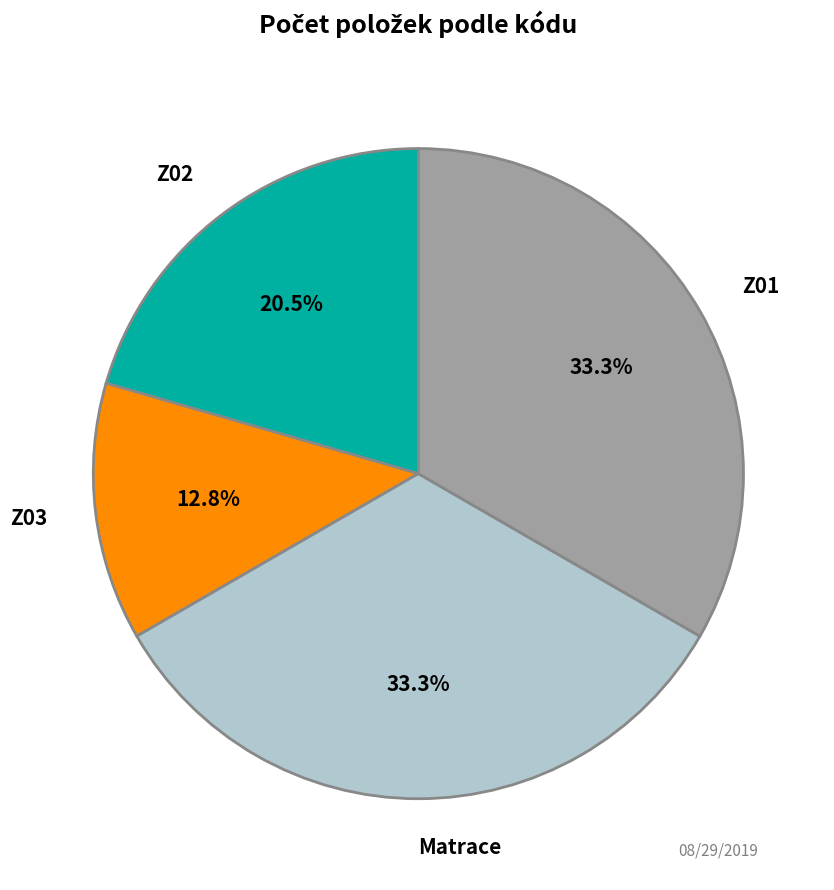

To the nearest percent, what is the difference between the largest and smallest slice percentages?

21%